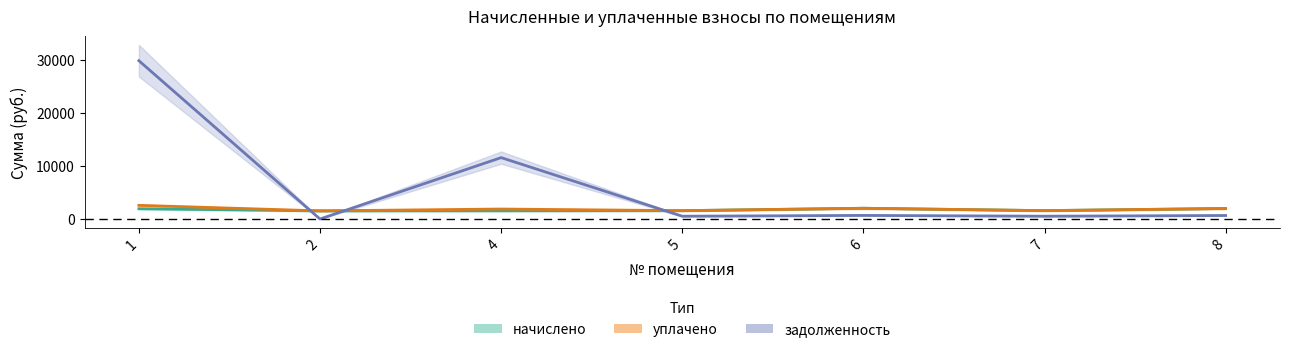

In задолженность, how many points are lower than both neighbors (excluding endpoints)?

3